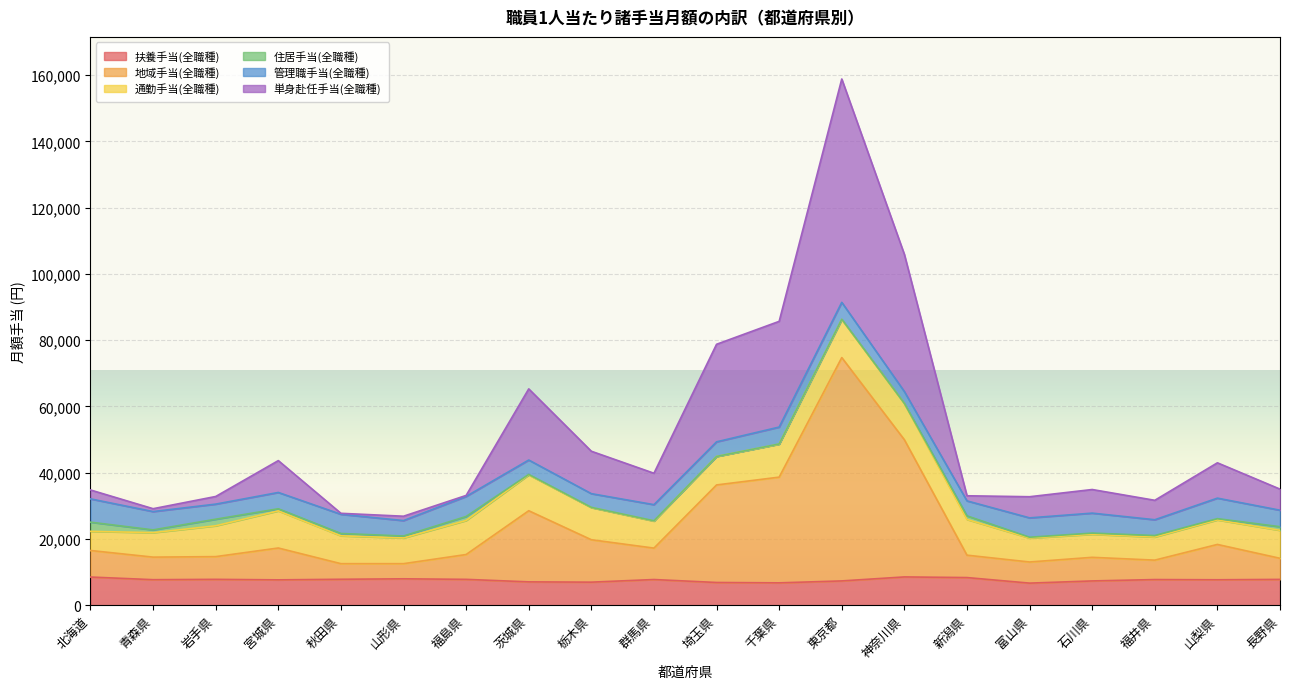

Is it true that 扶養手当(全職種) equals 8333 at 新潟県?

True